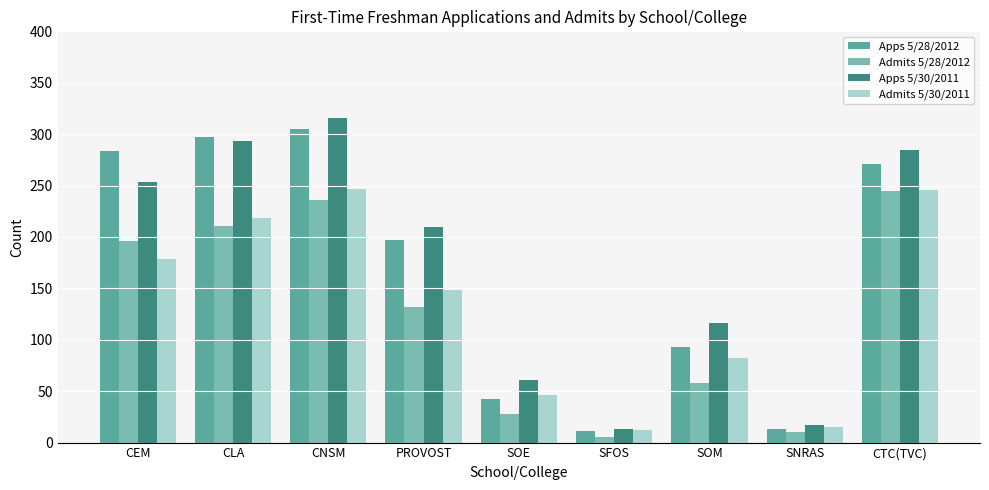

Where does the Apps 5/28/2012 series first go above 197?

CEM